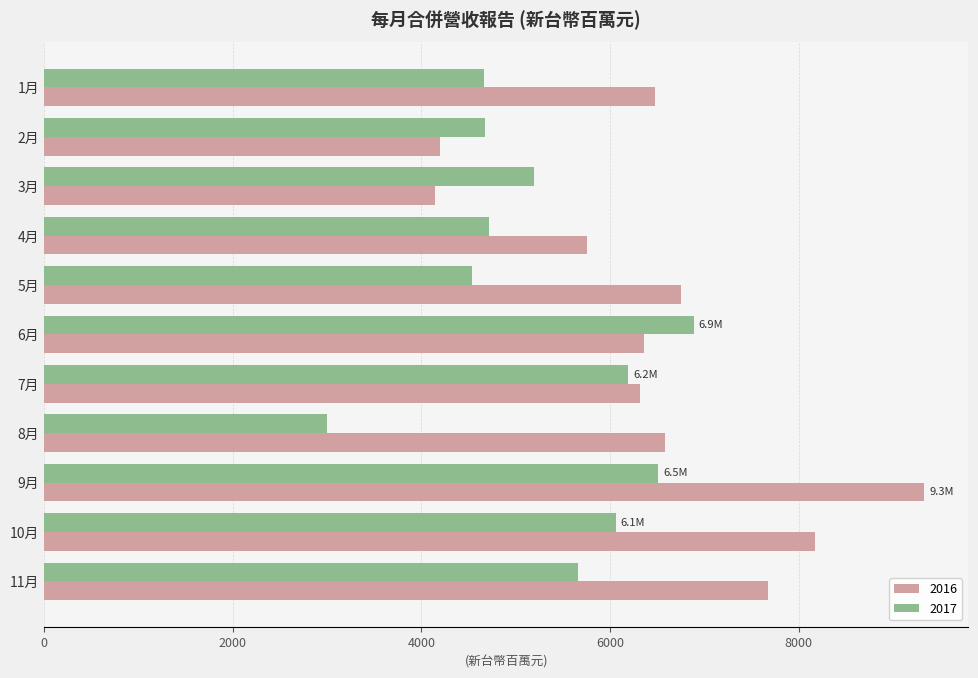

Rank the series by their average value, from highest to lowest.

2016, 2017